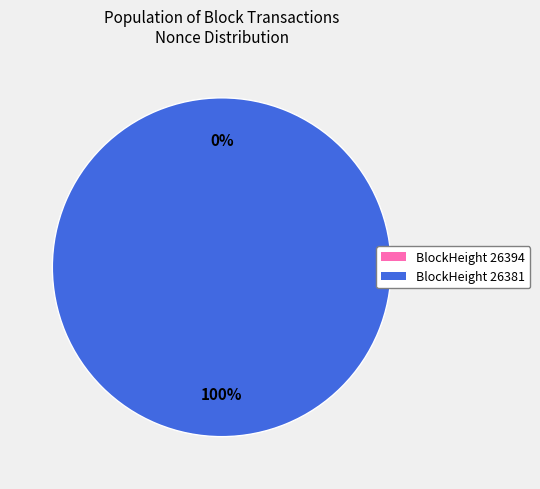

Does any single category account for the majority?

Yes